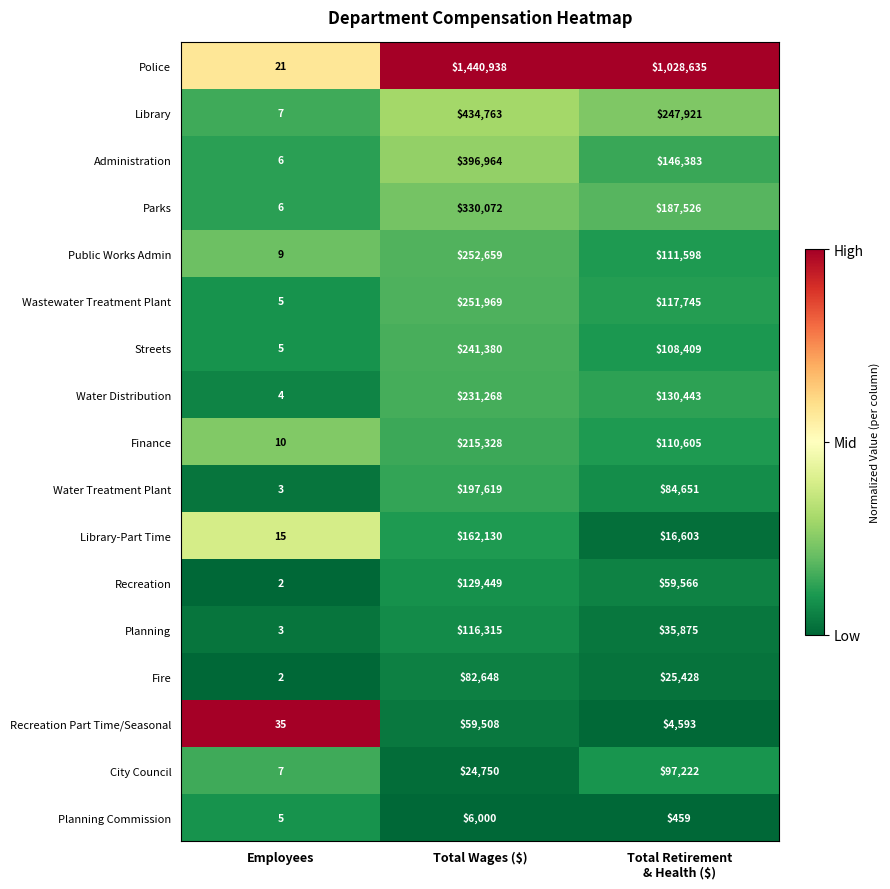

Which series has the largest total across all categories?

Police